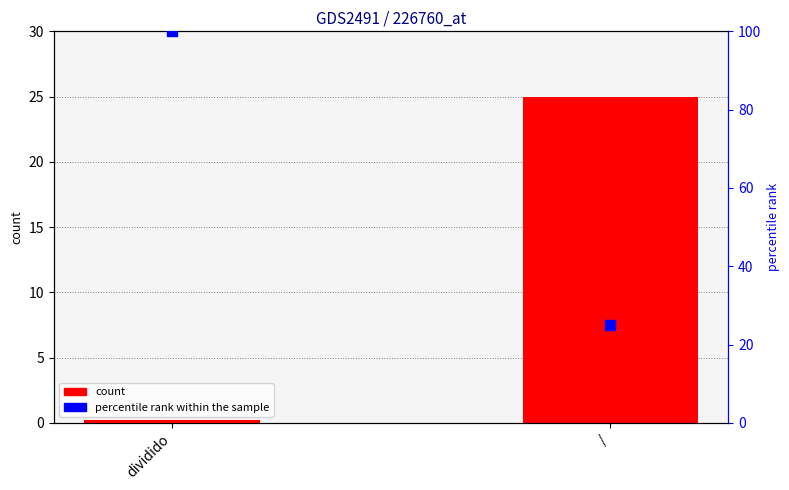

What is the total value across all series at /?

50.0